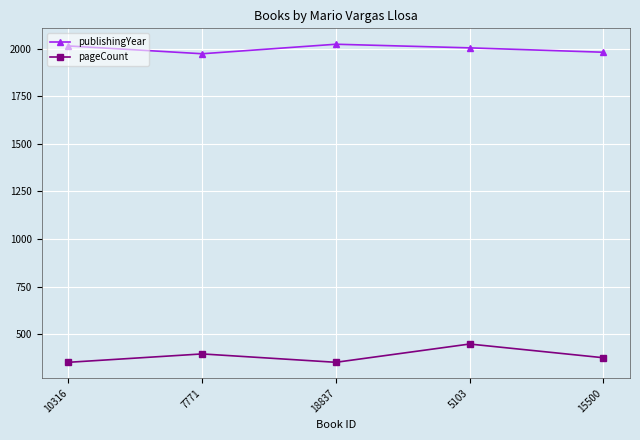

At how many categories does at least one series exceed 793?

5